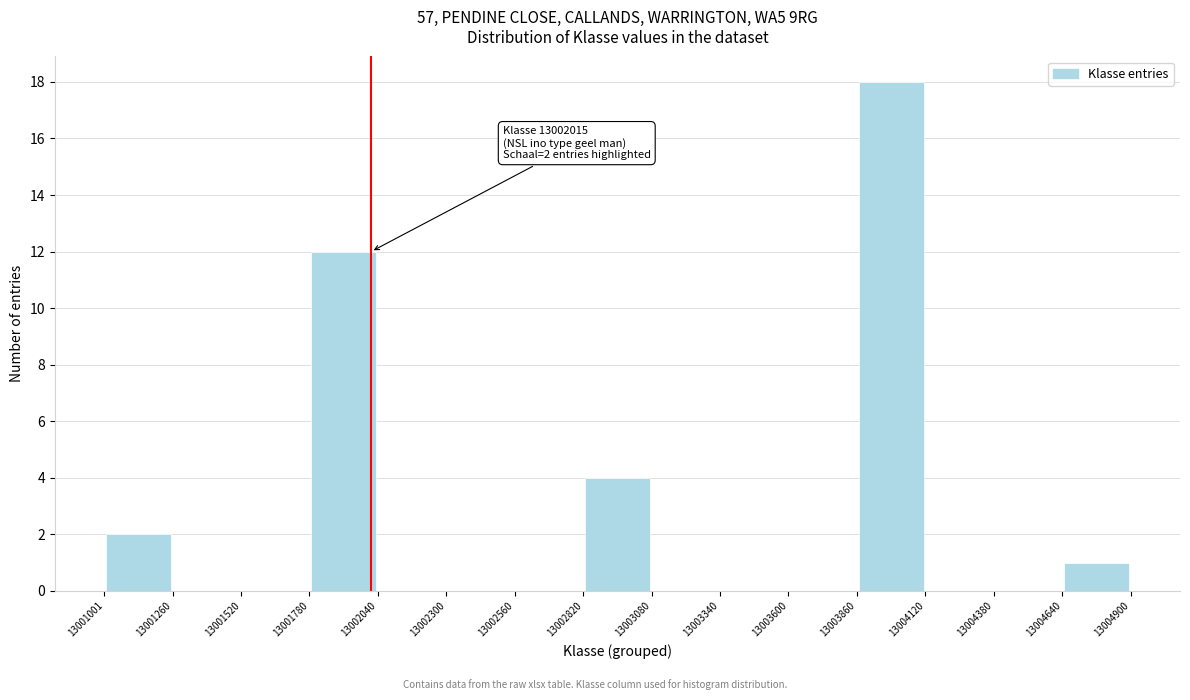

Which range on the x-axis has the tallest bar?

13003860 to 13004120